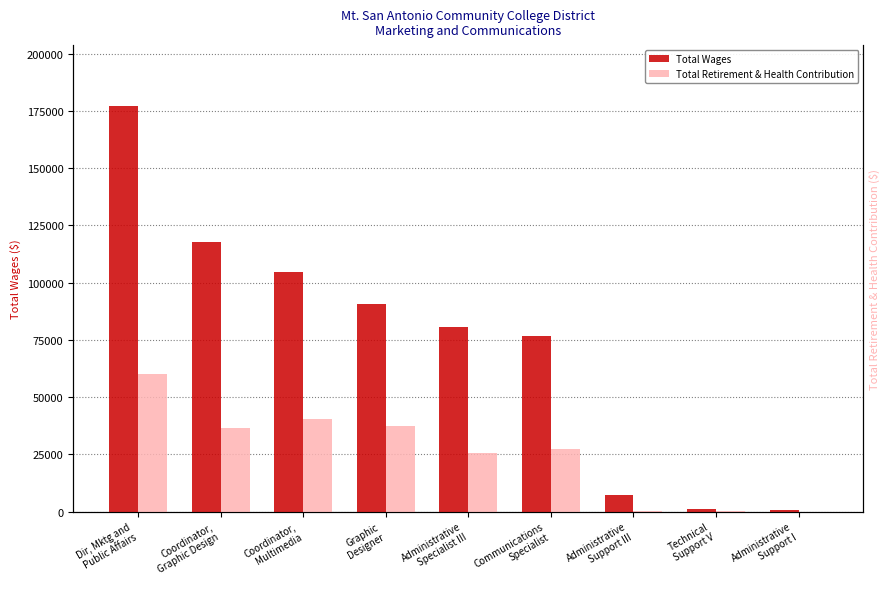

What is the label of the 6th bar from the right?

Graphic
Designer